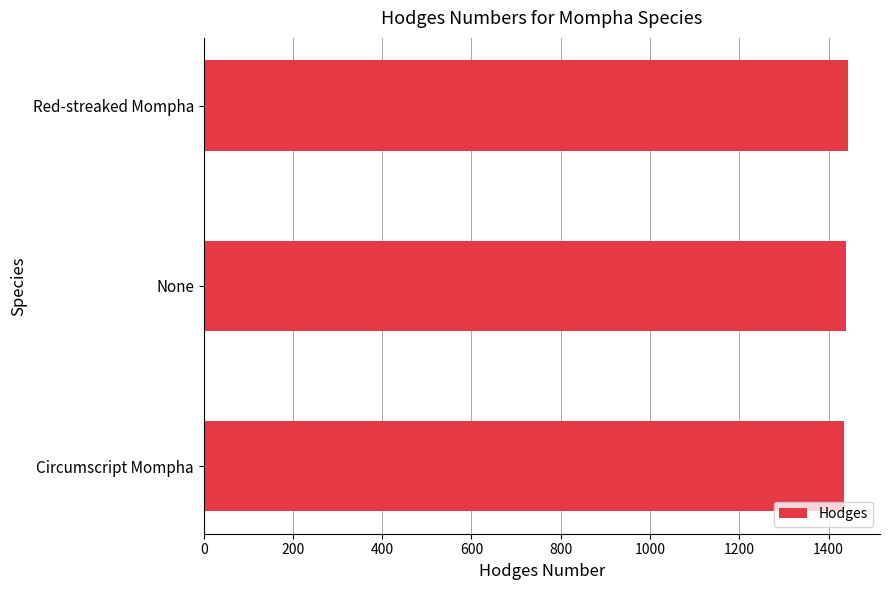

What is the average value?

1439